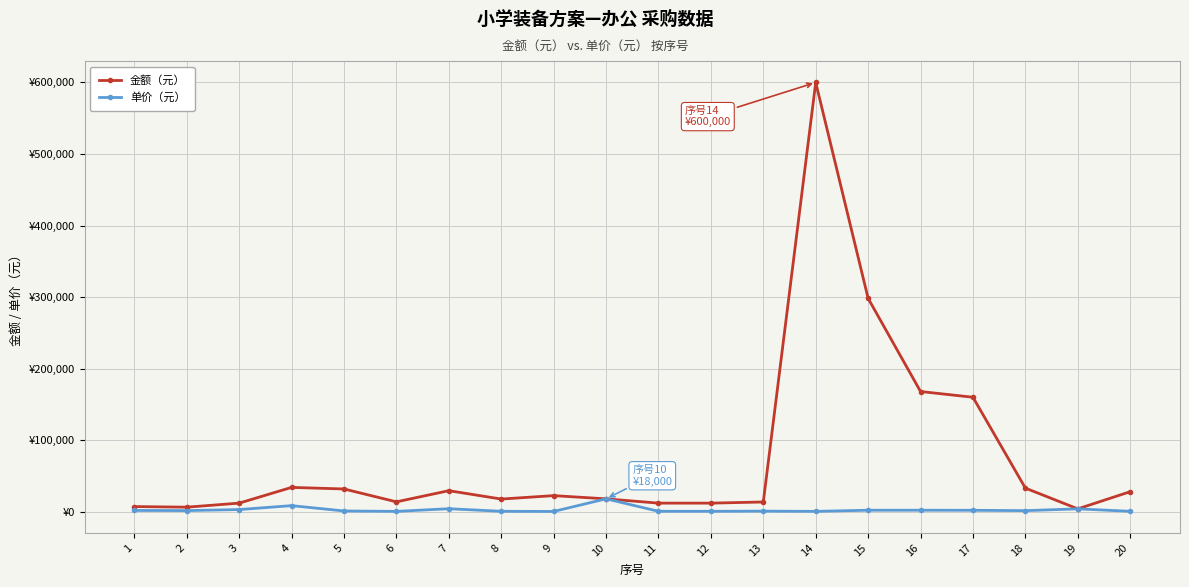

Reading right to left, extract all data points from this chart.

金额（元）: 20=28000	19=4000	18=33000	17=160000	16=168000	15=298200	14=600000	13=13600	12=12000	11=12000	10=18000	9=22500	8=17700	7=29400	6=13800	5=31800	4=34000	3=12000	2=6360	1=7200
单价（元）: 20=560	19=4000	18=1500	17=2000	16=2100	15=2100	14=500	13=800	12=600	11=600	10=18000	9=375	8=590	7=4200	6=460	5=1060	4=8500	3=3000	2=1590	1=1800